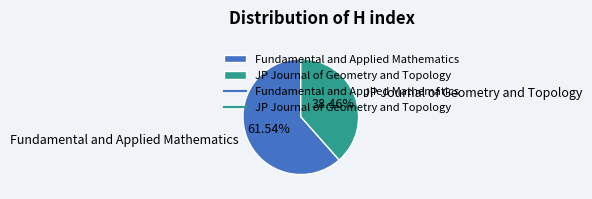

To the nearest percent, what is the average slice percentage?

50%